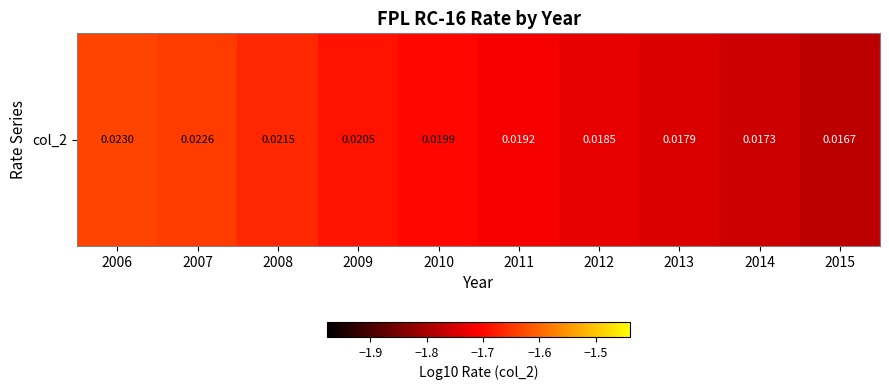

Is it true that the value at 2011 is -1.7?

True